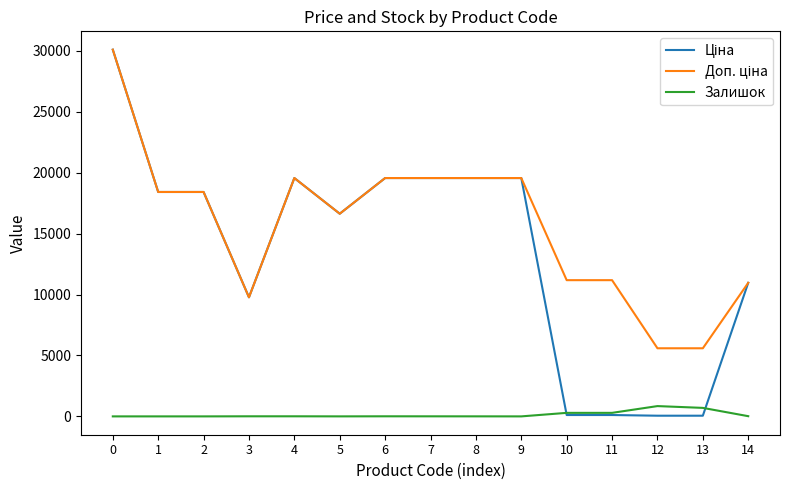

What is the total value across all series at 9?

39129.8